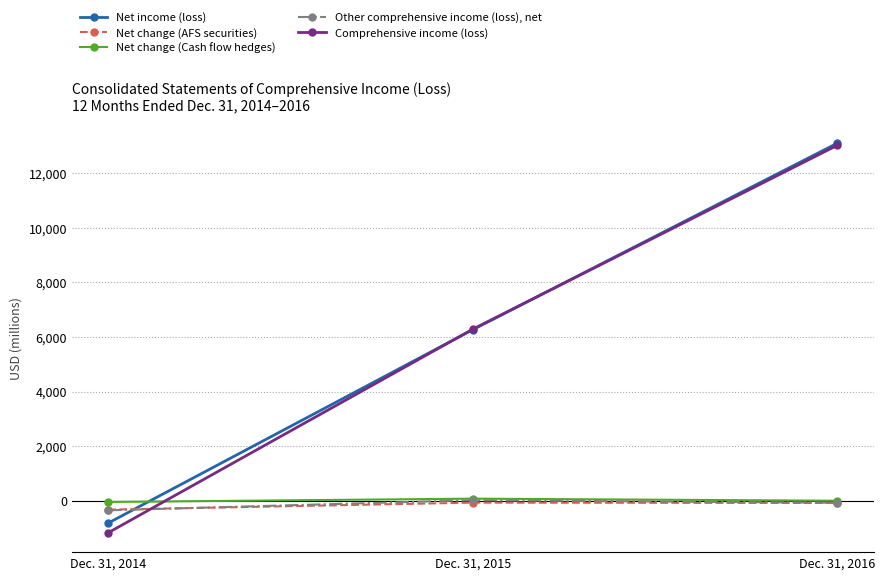

How many lines are shown in the chart?

5